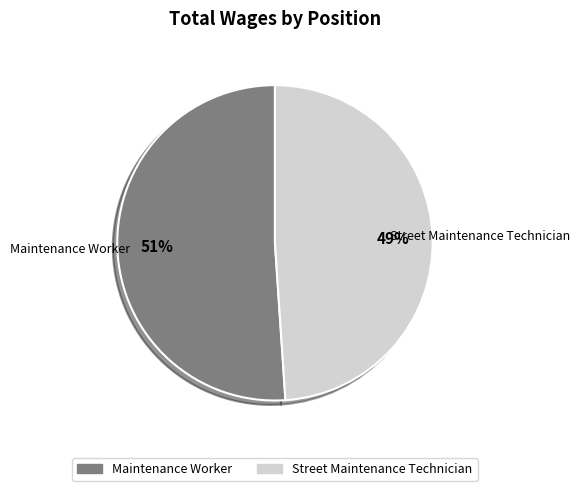

What is the majority slice?

Maintenance Worker